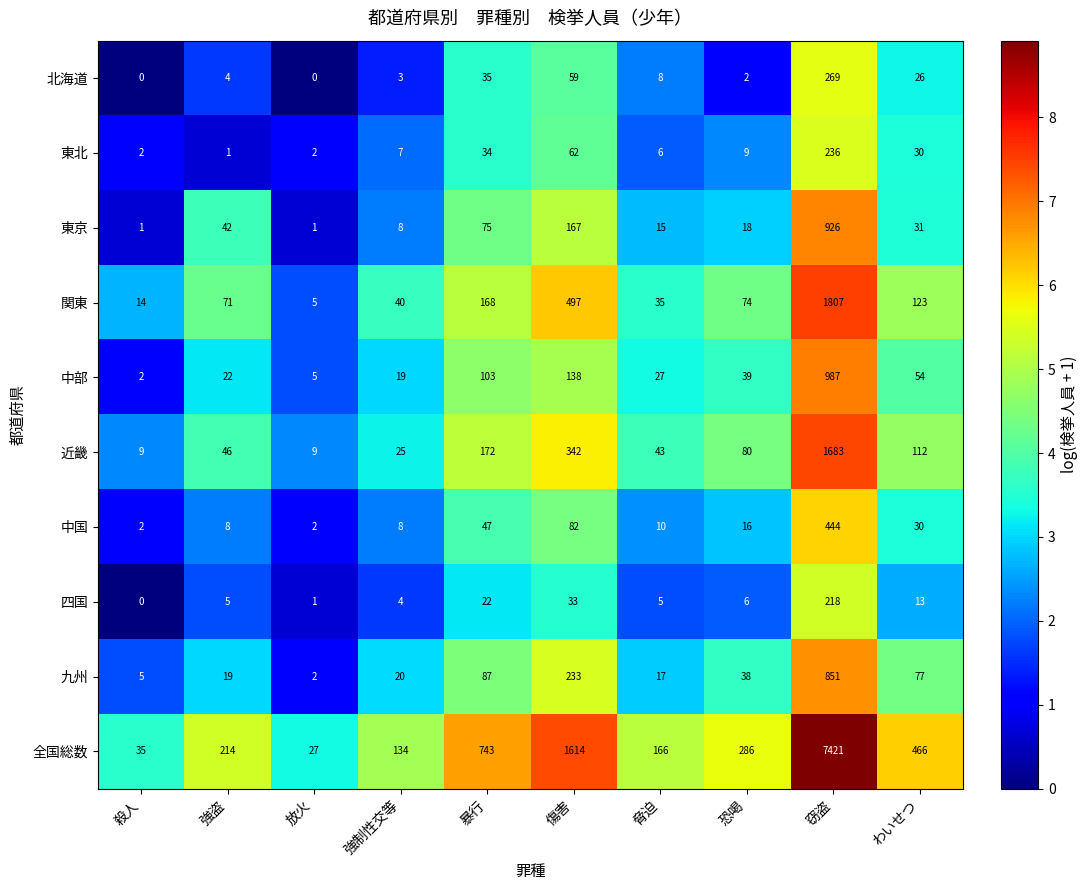

At which category does the chart reach its peak across all series?

窃盗